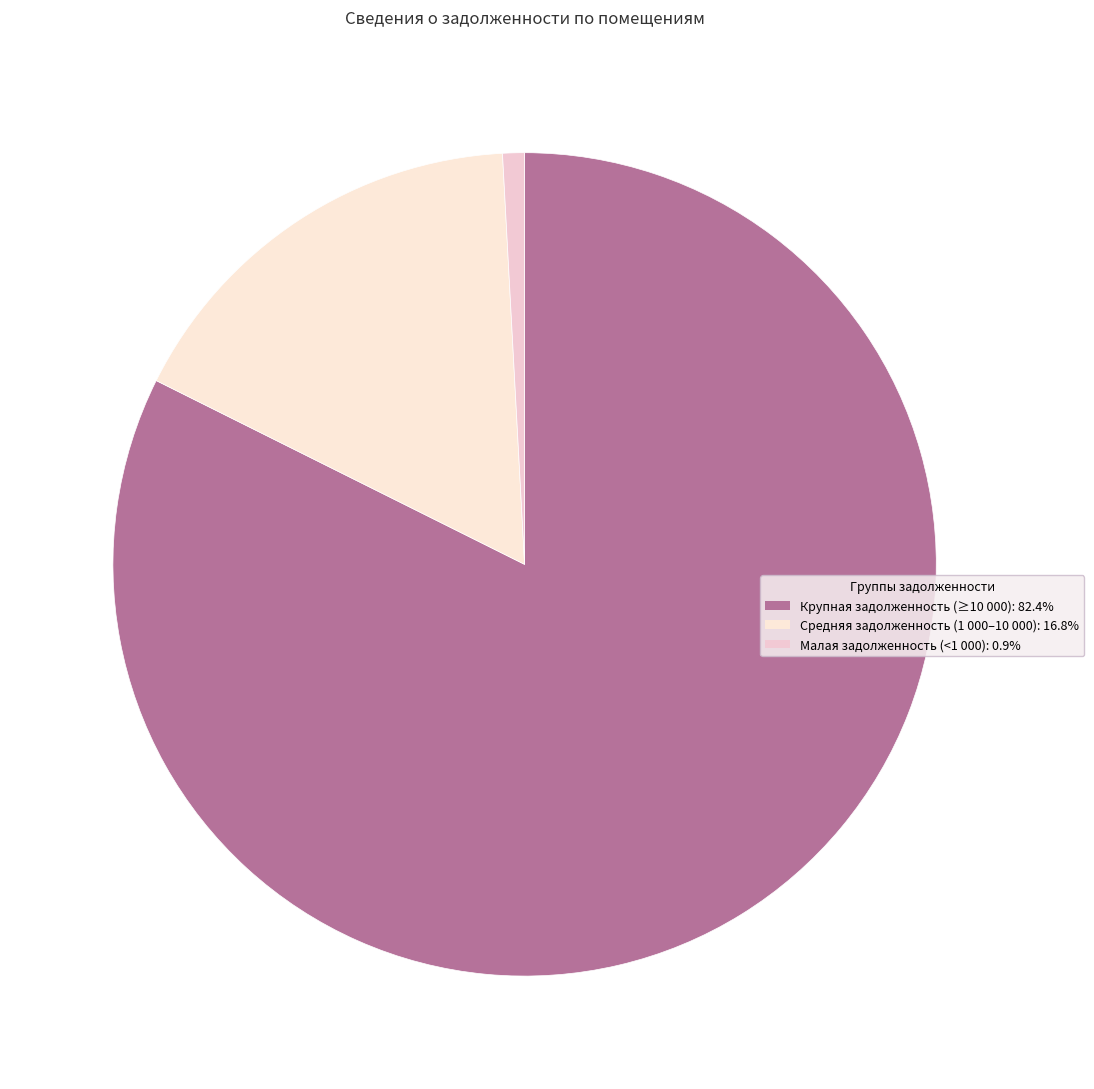

How many slices are in this pie chart?

3